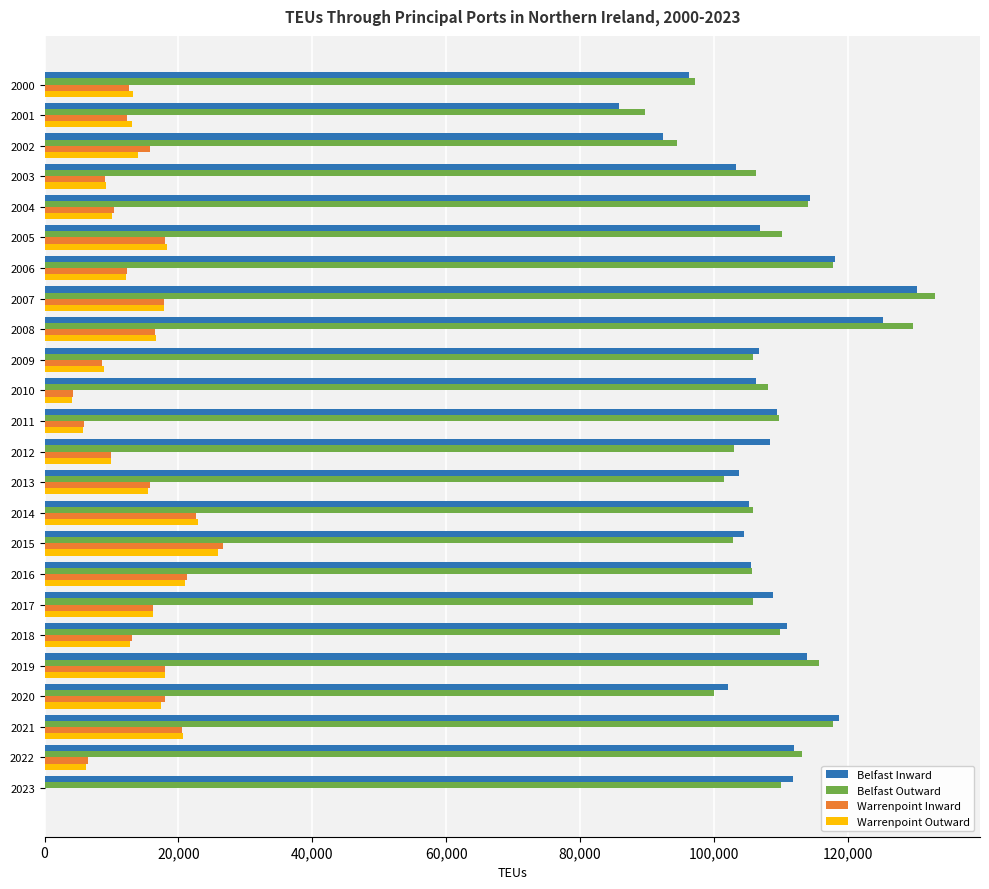

What is the sum of all Warrenpoint Outward values?

329568